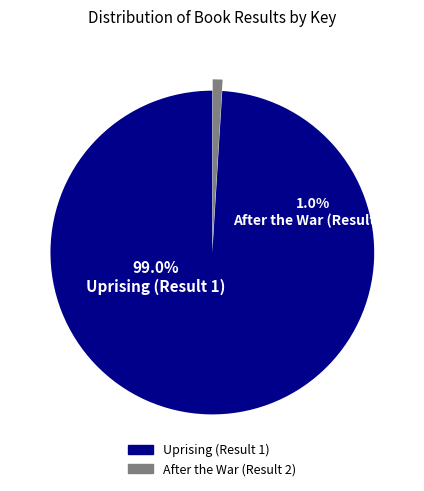

To the nearest percent, what is the average slice percentage?

50%